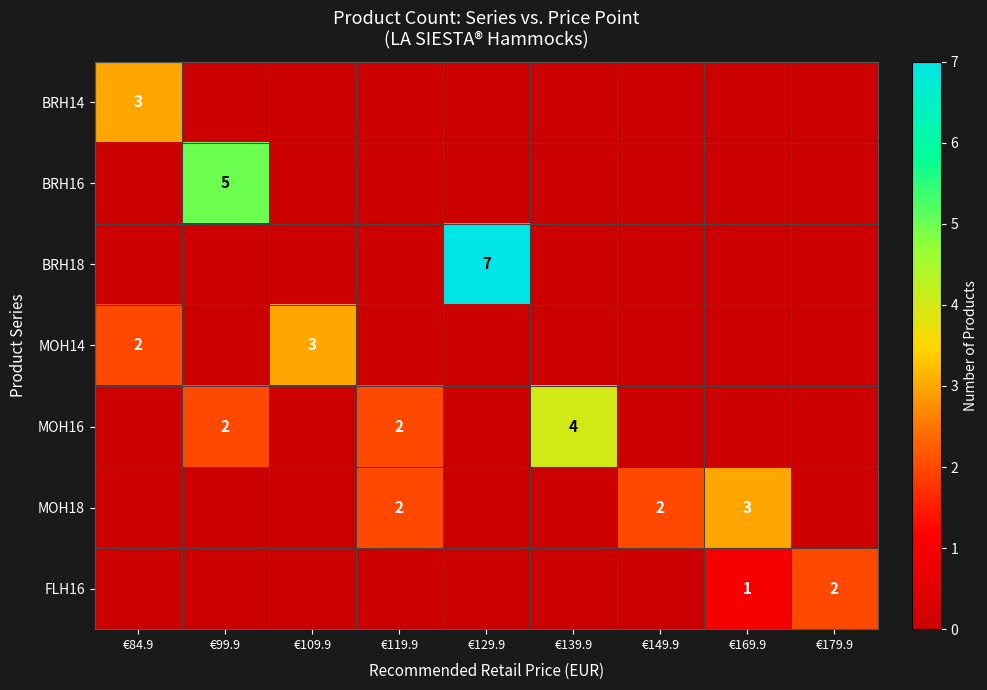

The FLH16 series shows 3 at €179.9. True or false?

False